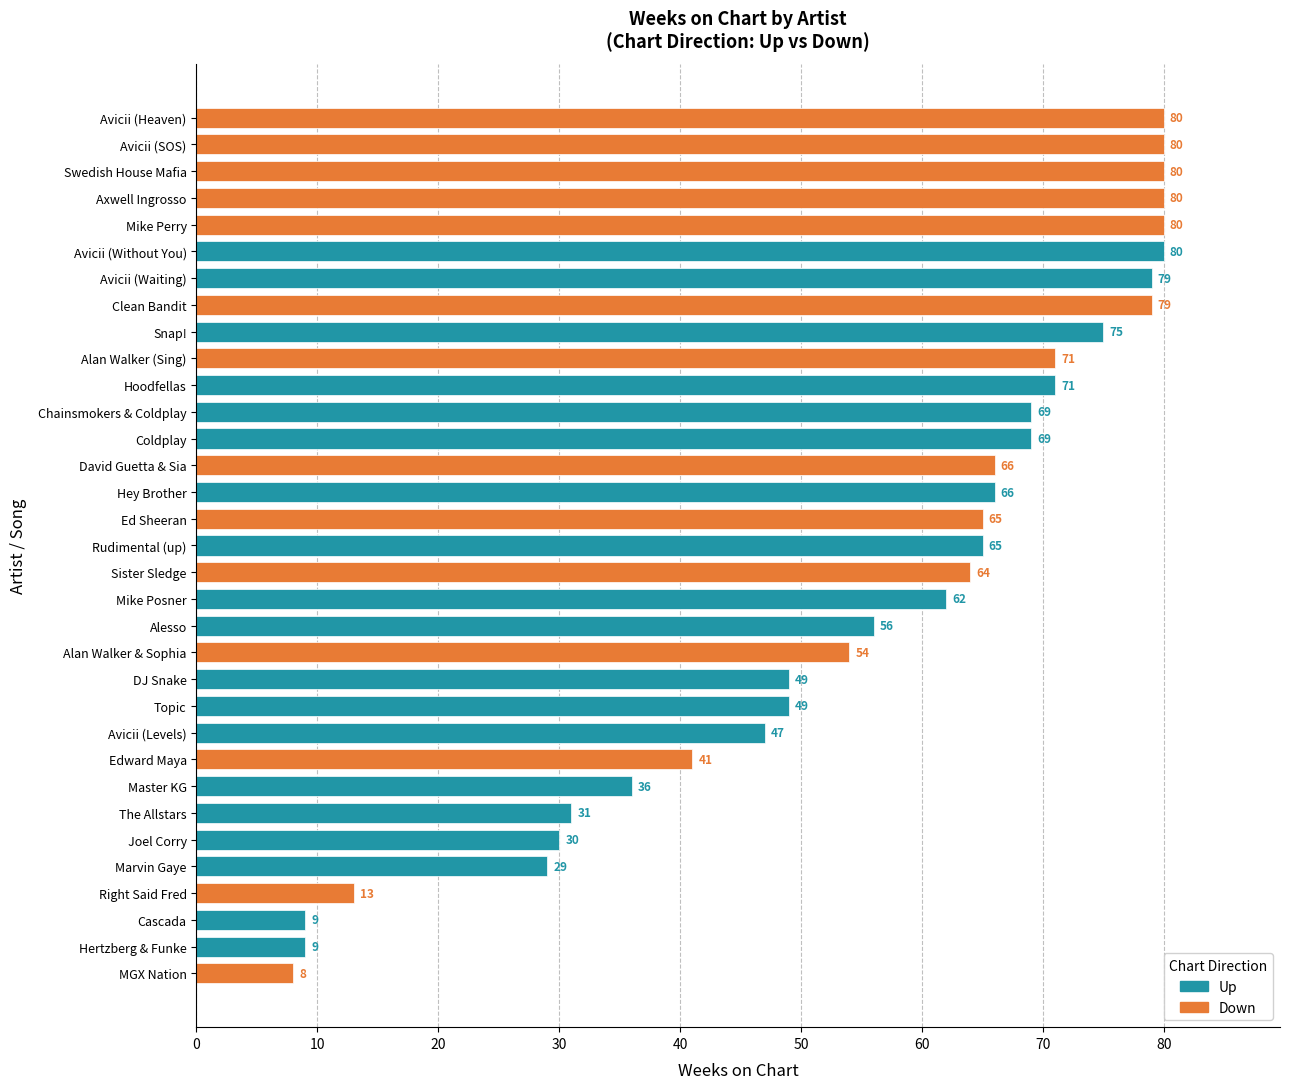

What is the label of the 14th bar from the bottom?

Alesso